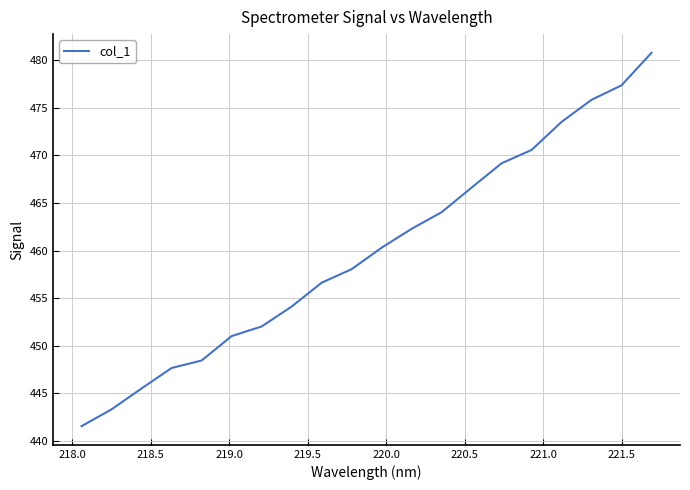

How many series are shown in this chart?

1